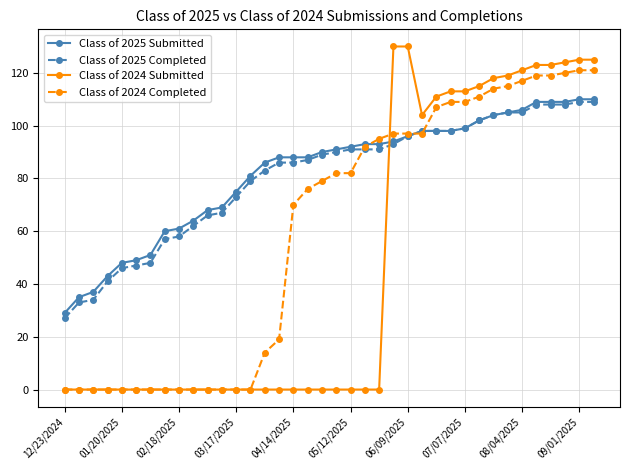

What is the value of the Class of 2024 Submitted point at the 31st from the left?

118